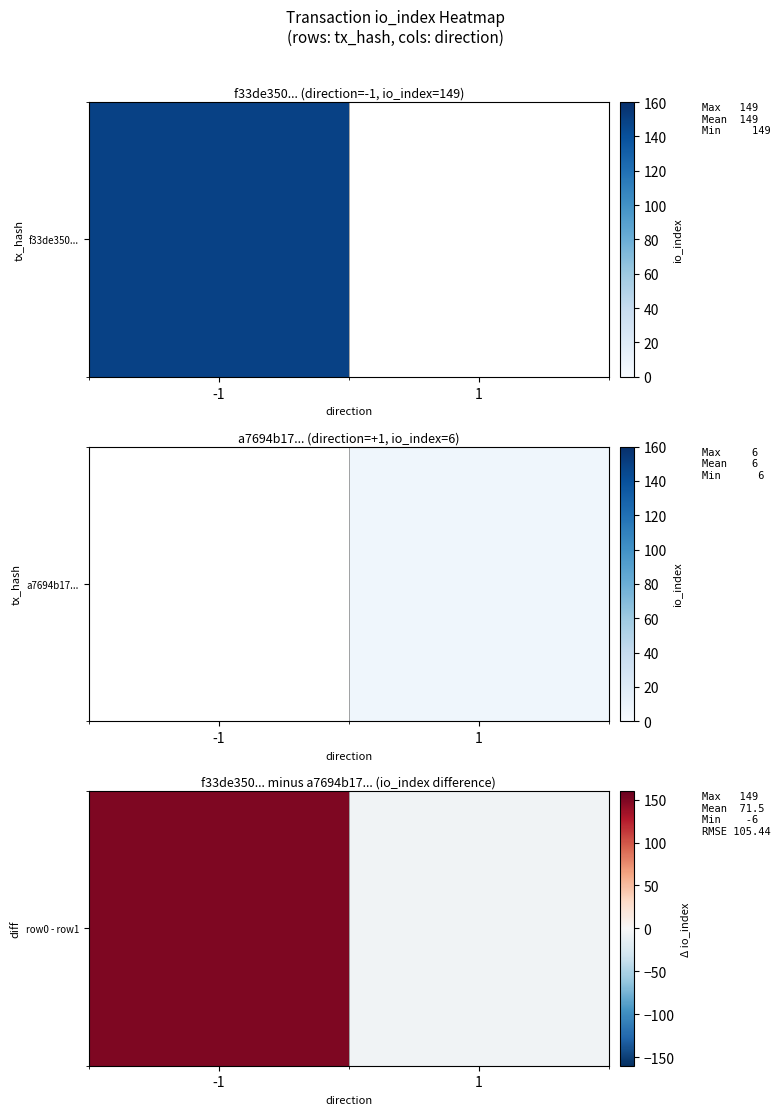

Reading left to right, extract all data points from this chart.

-1=149	1=-6